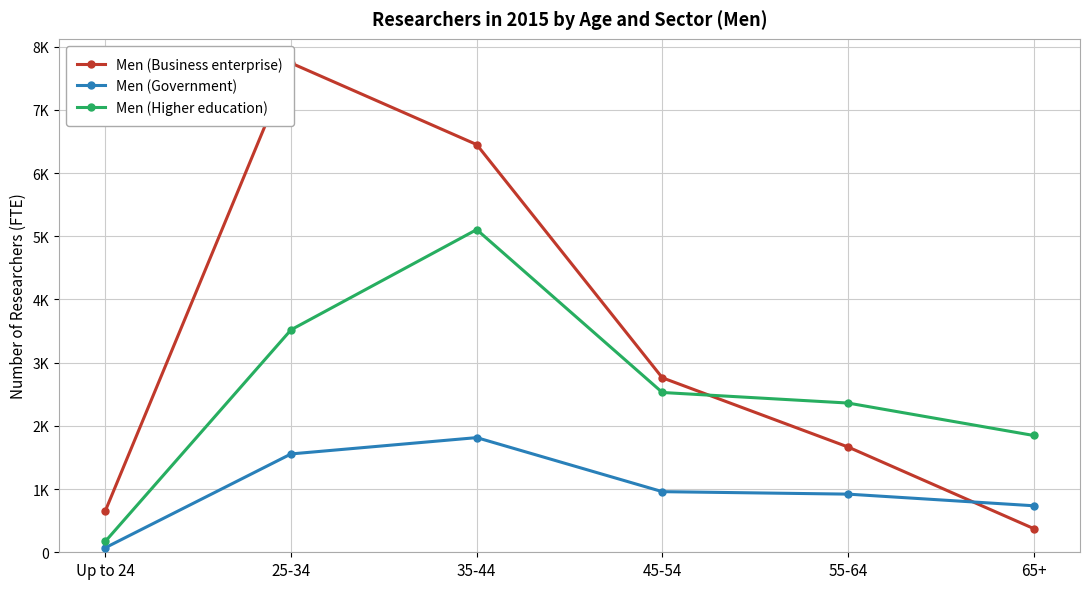

Rank the series by their average value, from lowest to highest.

Men (Government), Men (Higher education), Men (Business enterprise)